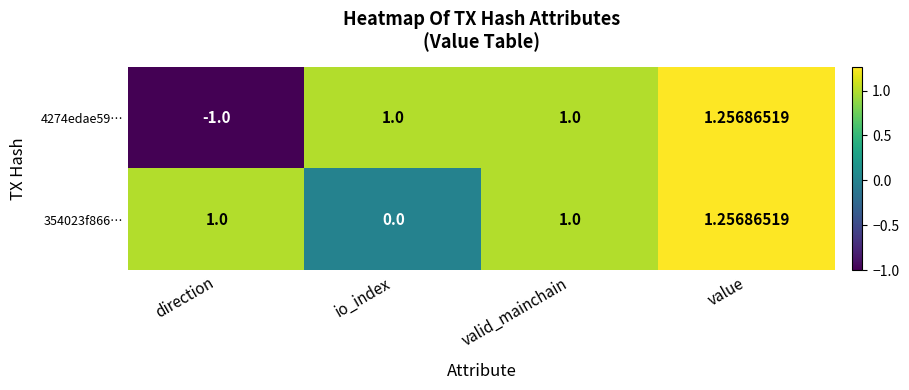

At which category is the sum across all series the highest?

value